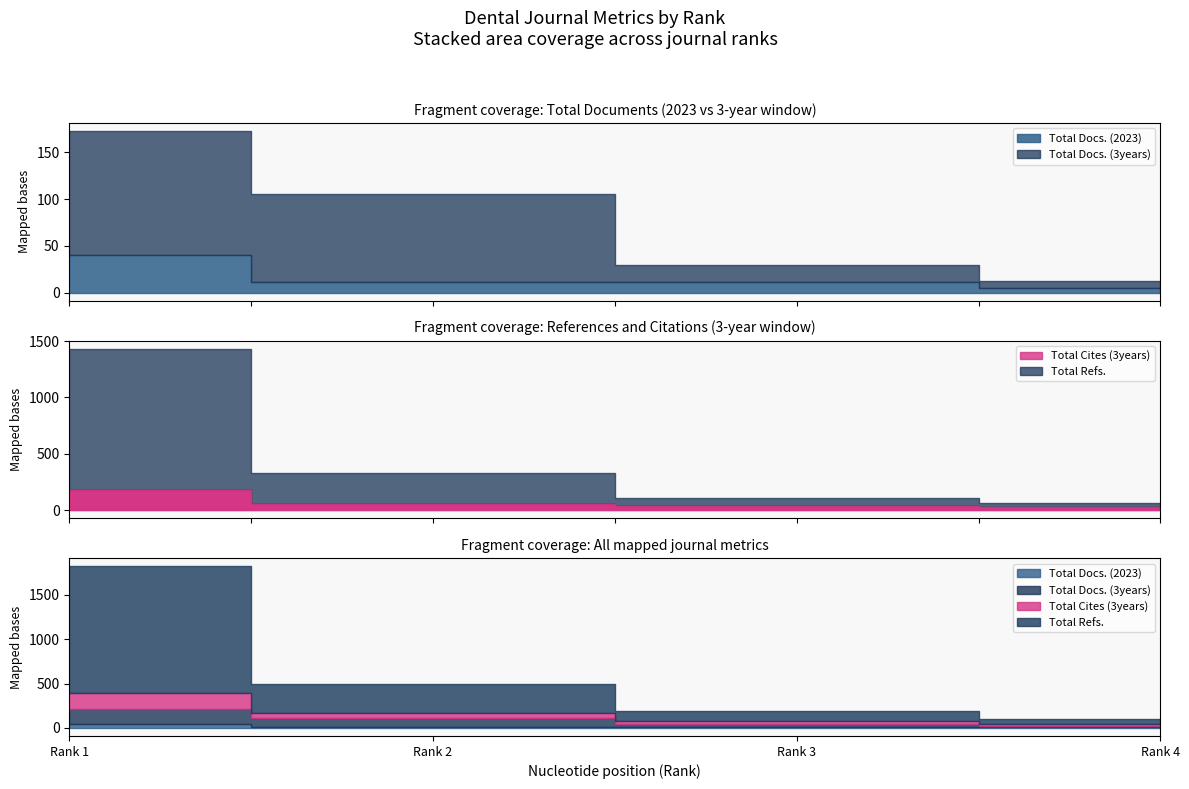

What is the minimum value for Total Docs. (2023)?

5